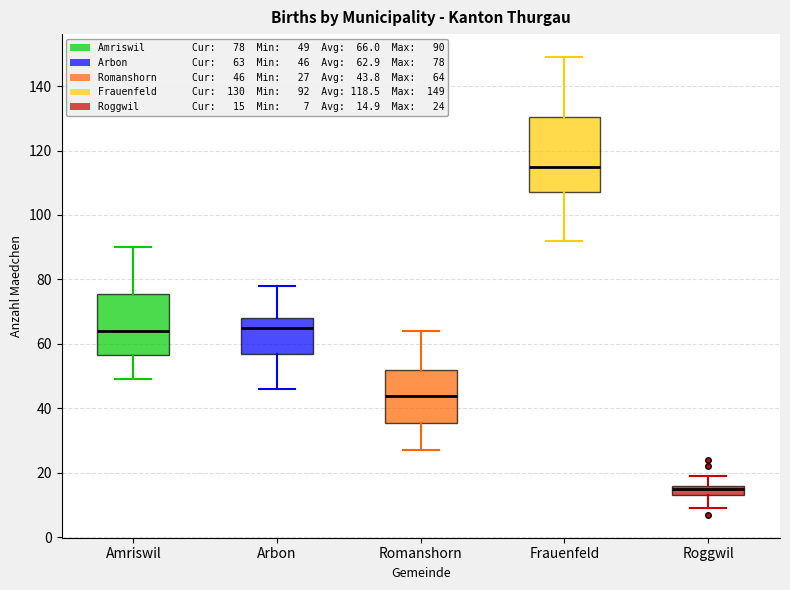

Where is the lower edge of the box for Roggwil on the y-axis? The values are not printed on the chart, so give them approximately, as read against the axis.

14